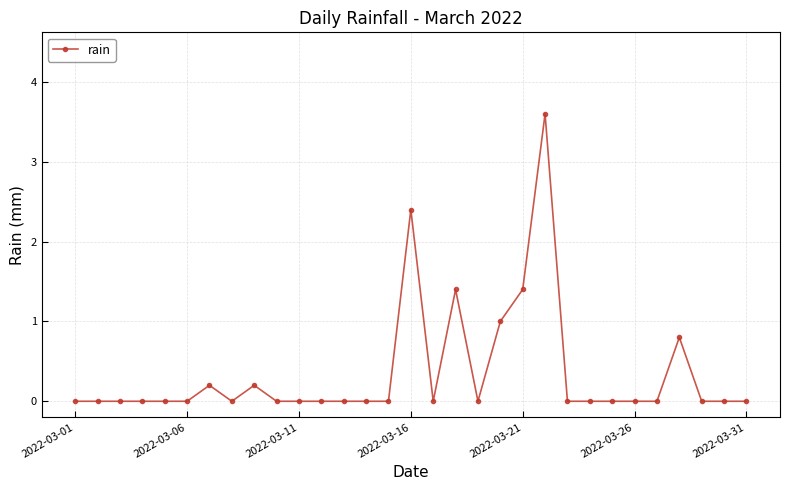

What is the difference between the maximum and minimum values?

3.6